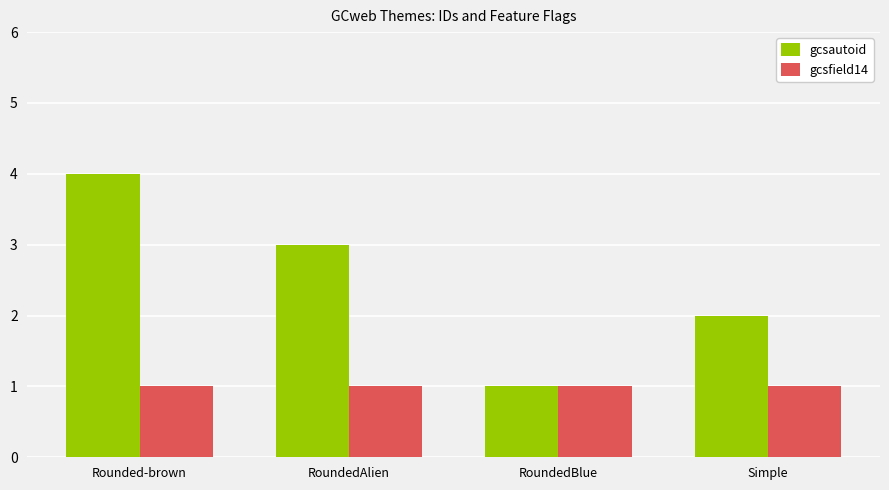

At Simple, list the series in order from smallest to largest.

gcsfield14, gcsautoid